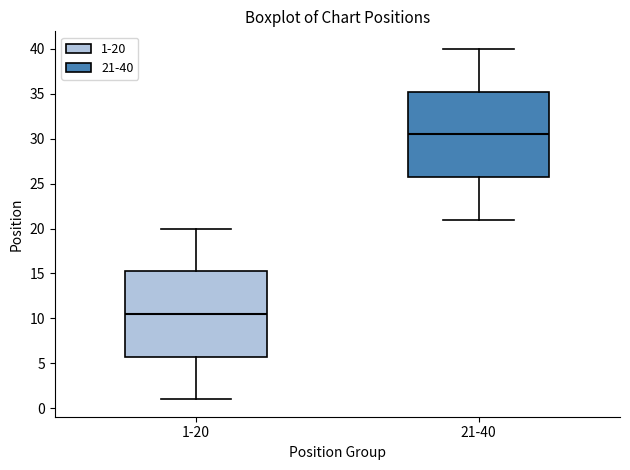

Which box has the lowest median line?

1-20